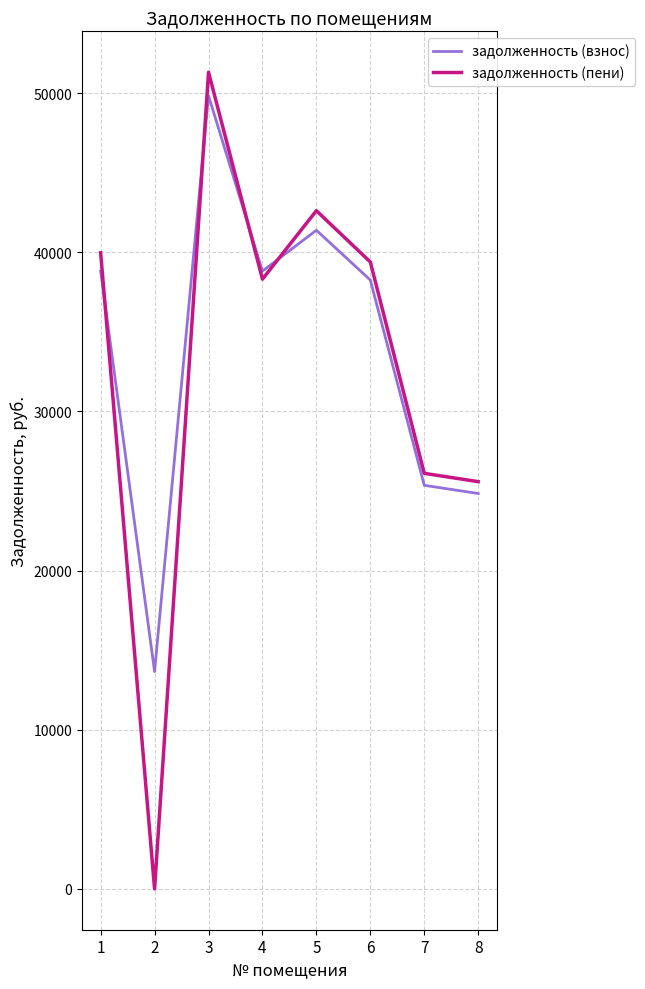

Which series ends up on top after the final intersection of задолженность (пени) and задолженность (взнос)?

задолженность (пени)